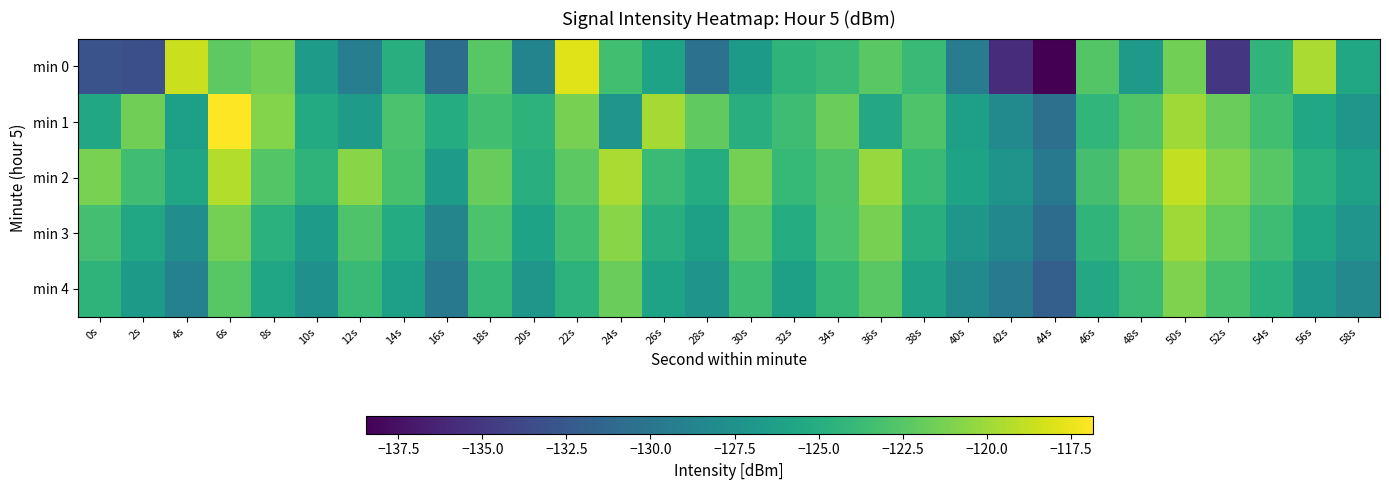

At 28s, list the series in order from largest to smallest.

min 1, min 2, min 3, min 4, min 0